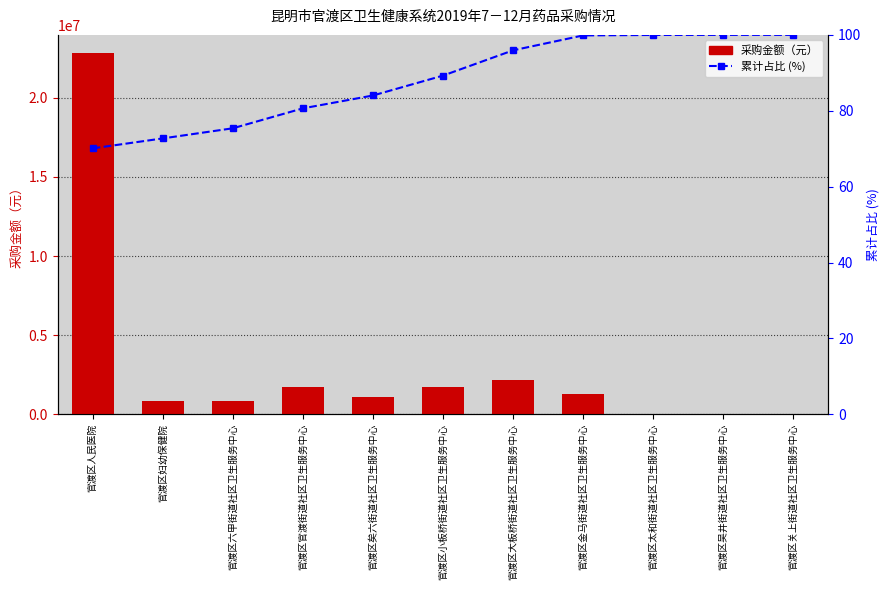

What is the sum of all 采购金额（元） values?

32581921.8